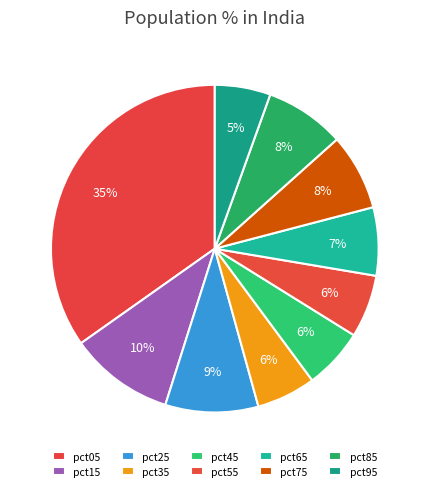

What is the smallest slice in the pie chart?

pct95